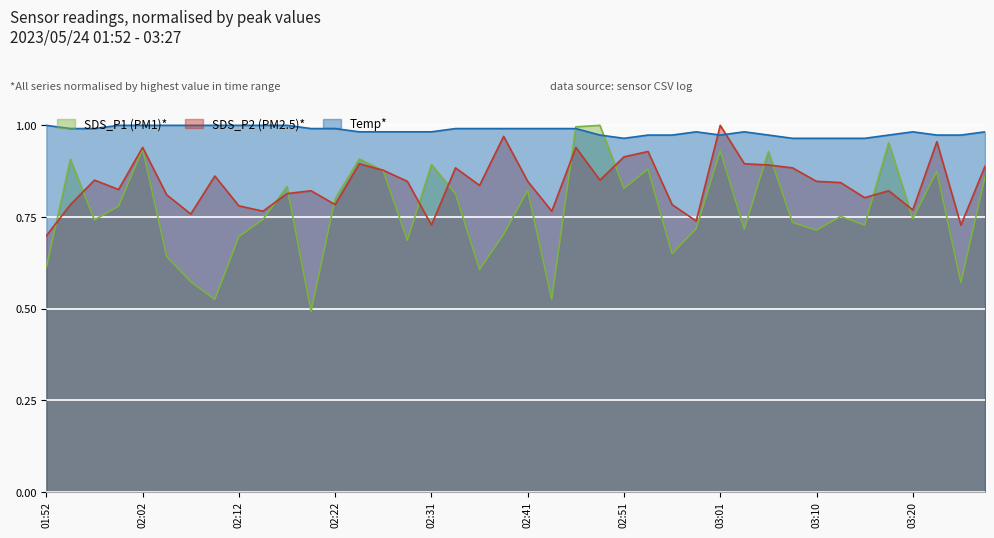

At which category does the chart reach its peak across all series?

02:48